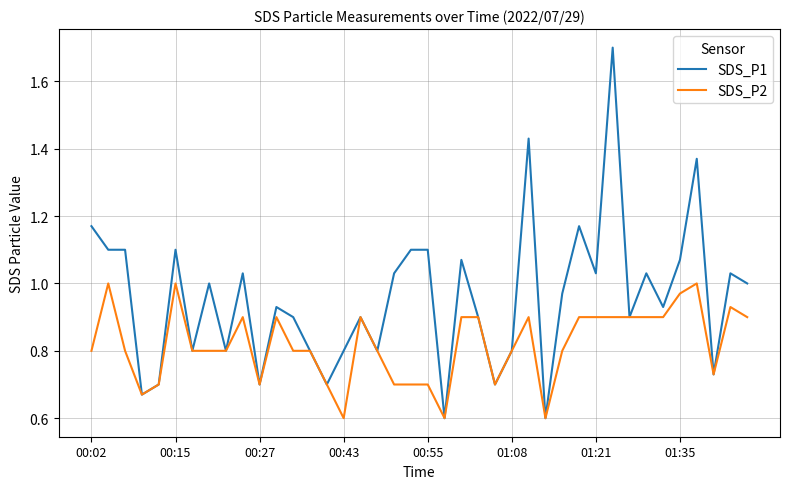

Which series has the largest range (max minus min)?

SDS_P1